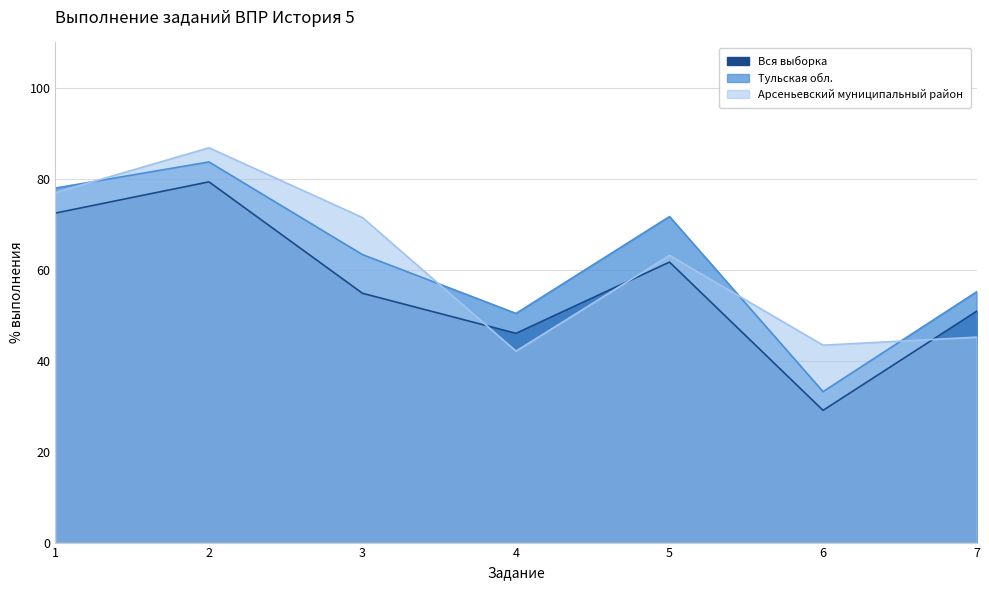

Rank the series by their maximum value, from lowest to highest.

Вся выборка, Тульская обл., Арсеньевский муниципальный район